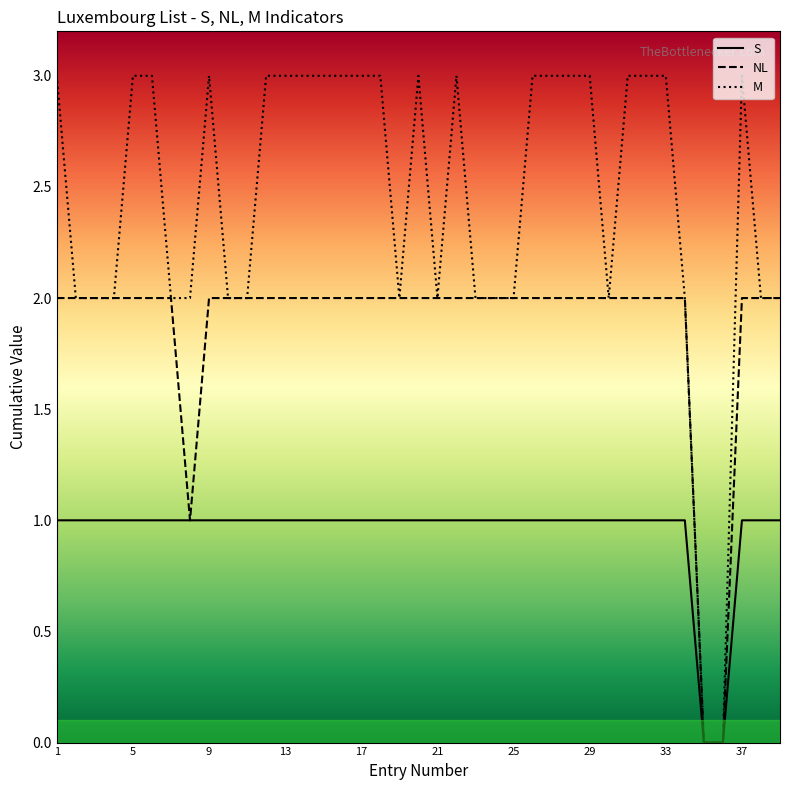

True or false: NL has more than 1 interior local peaks.

False